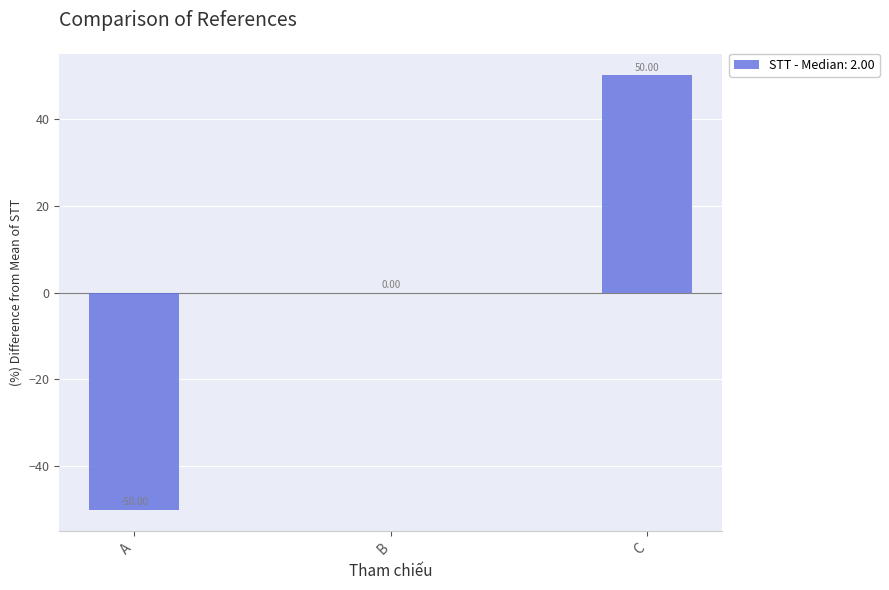

Reading left to right, what are all the values shown in this chart?

A=-50	B=0	C=50